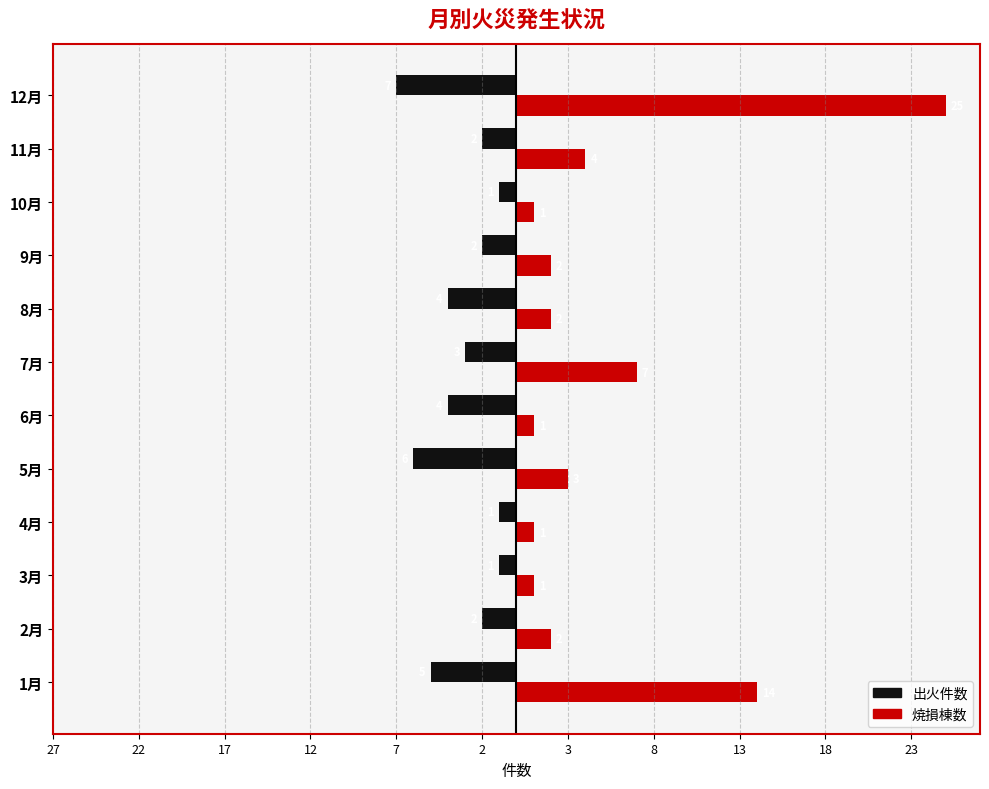

What are all the series names shown in the legend?

出火件数, 焼損棟数